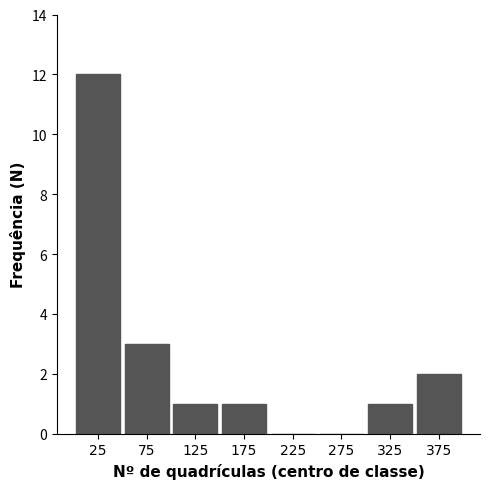

Reading left to right, what are all the values shown in this chart?

25=12	75=3	125=1	175=1	225=0	275=0	325=1	375=2